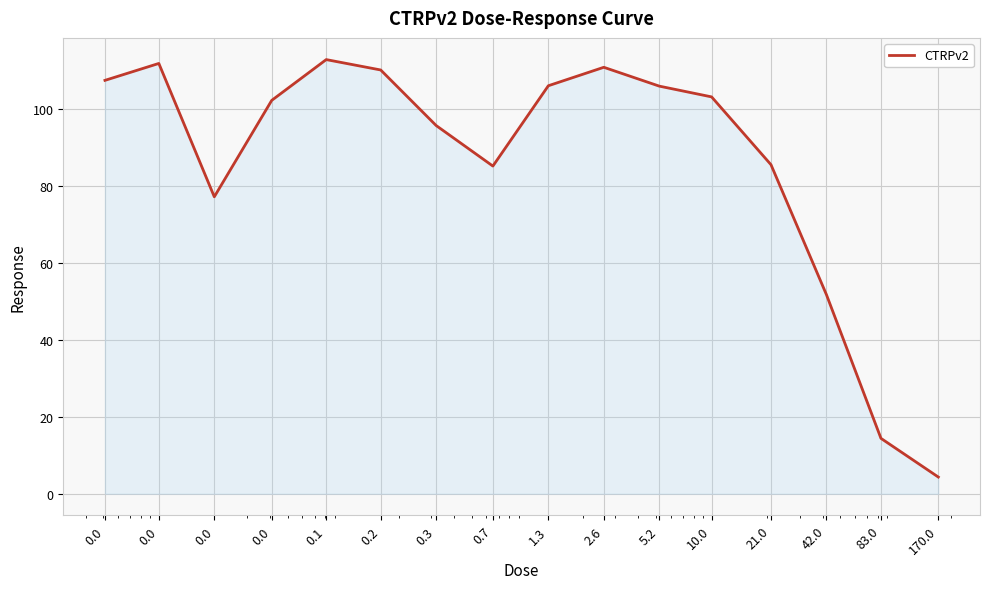

What is the maximum value shown in the chart?

112.9